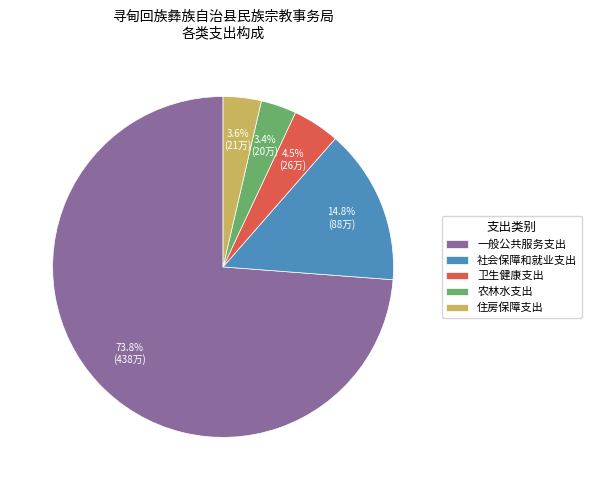

Which has a higher value, 社会保障和就业支出 or 一般公共服务支出?

一般公共服务支出